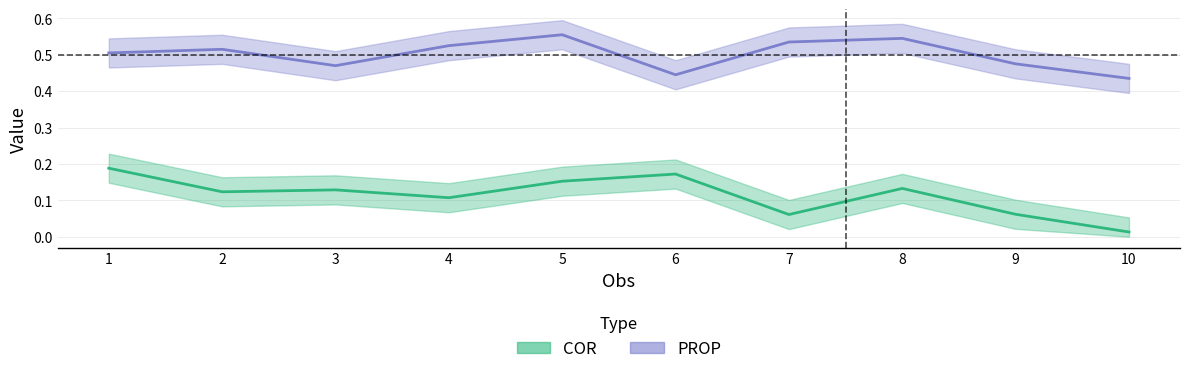

Rank the series by their maximum value, from lowest to highest.

COR, PROP